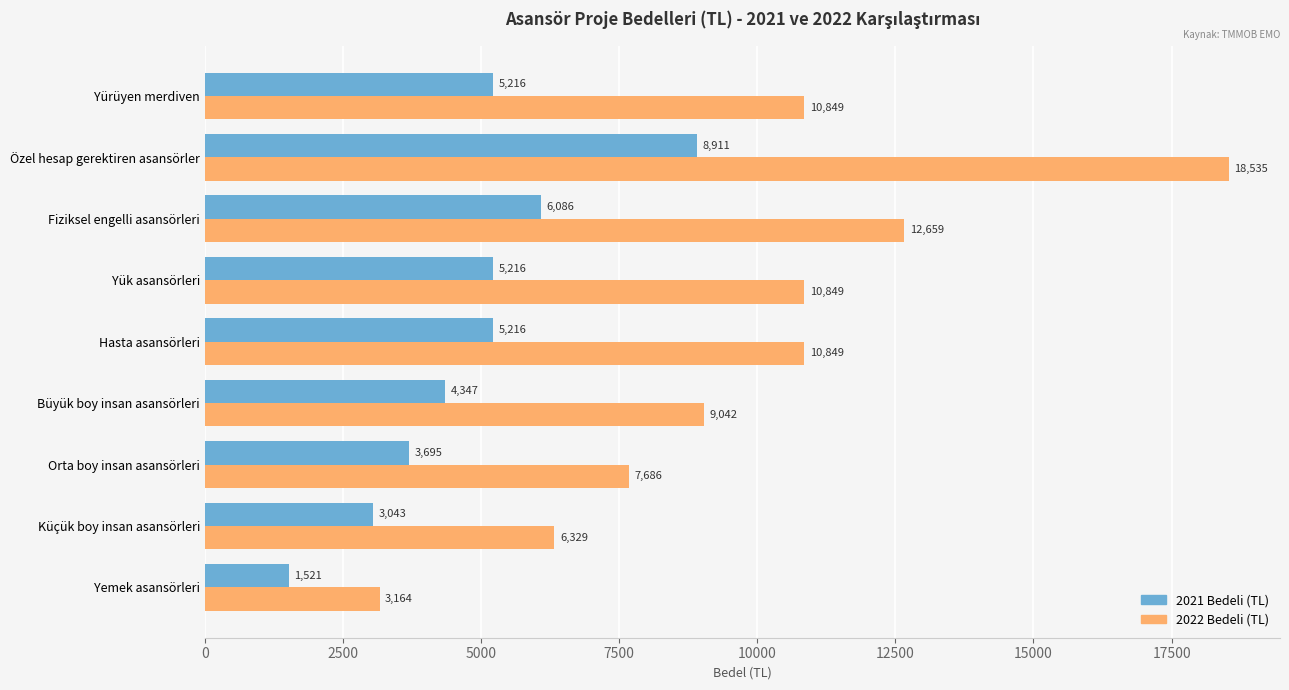

Which series changed the most between Yemek asansörleri and Büyük boy insan asansörleri?

2022 Bedeli (TL)